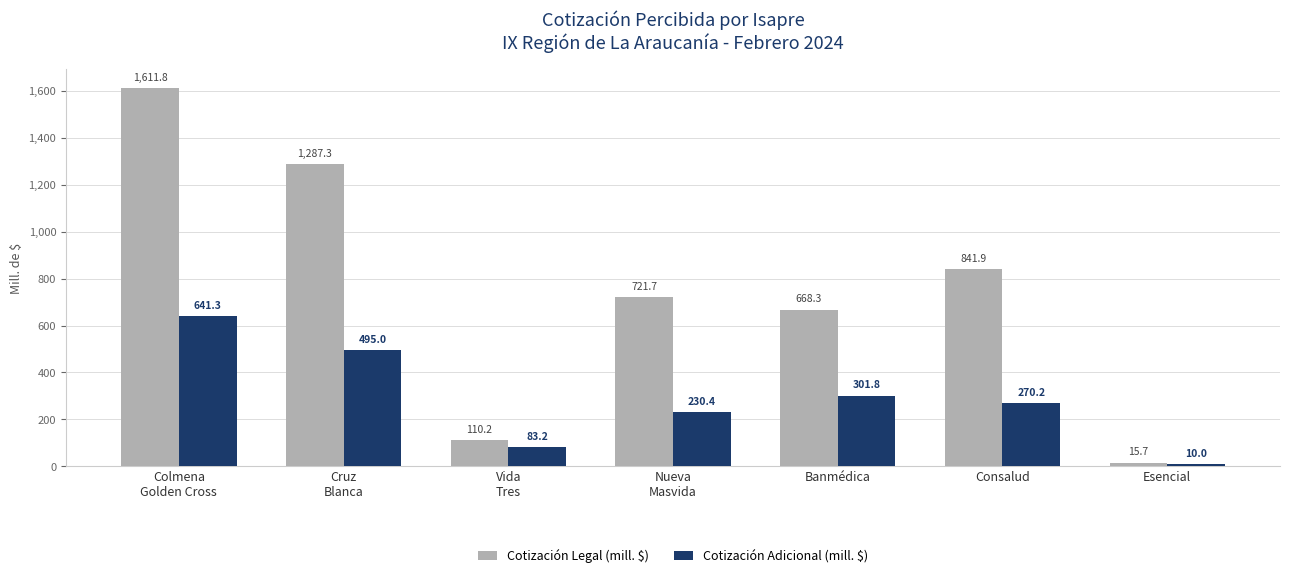

How many data points in Cotización Legal (mill. $) are above 721?

4